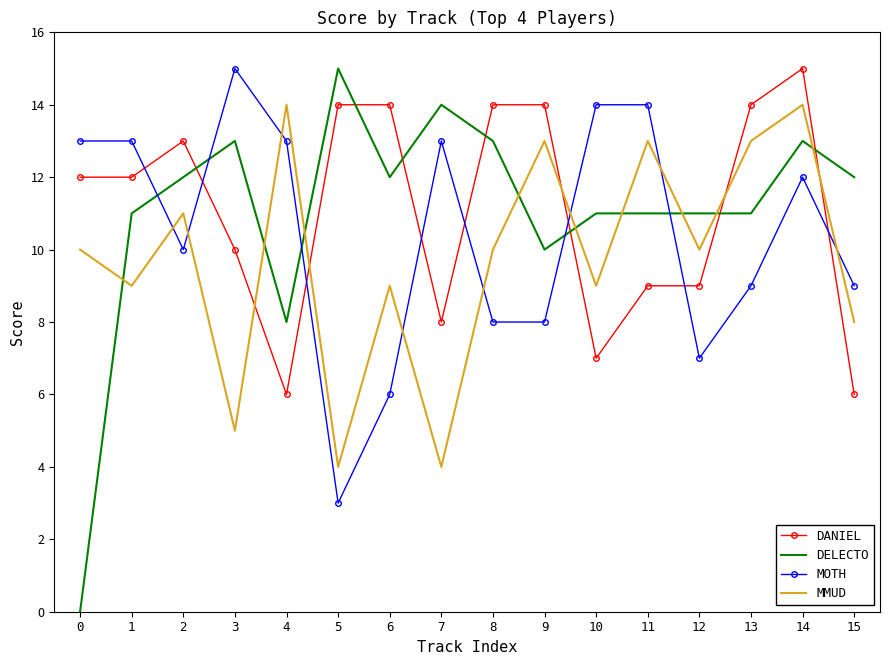

Between 0 and 8, which series saw the biggest shift?

DELECTO